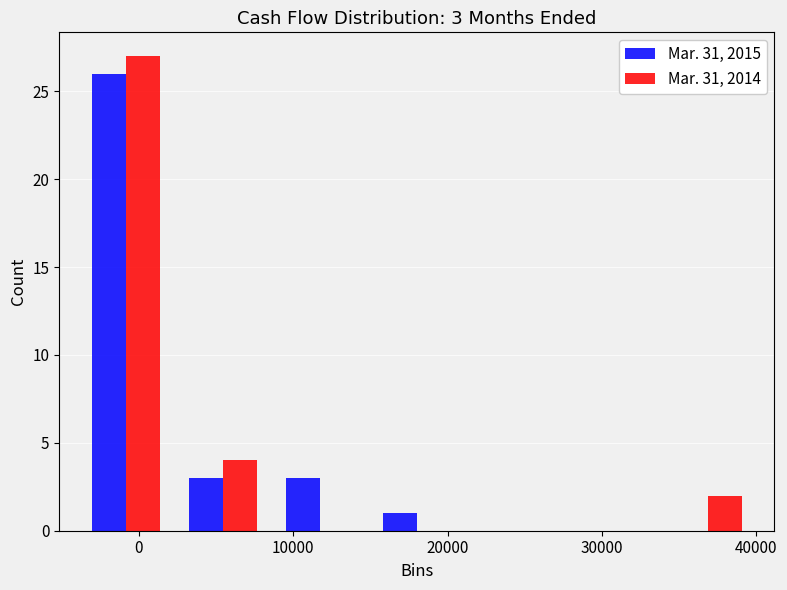

In the Mar. 31, 2015 series, which range on the x-axis has the tallest bar?

-4000 to 2000